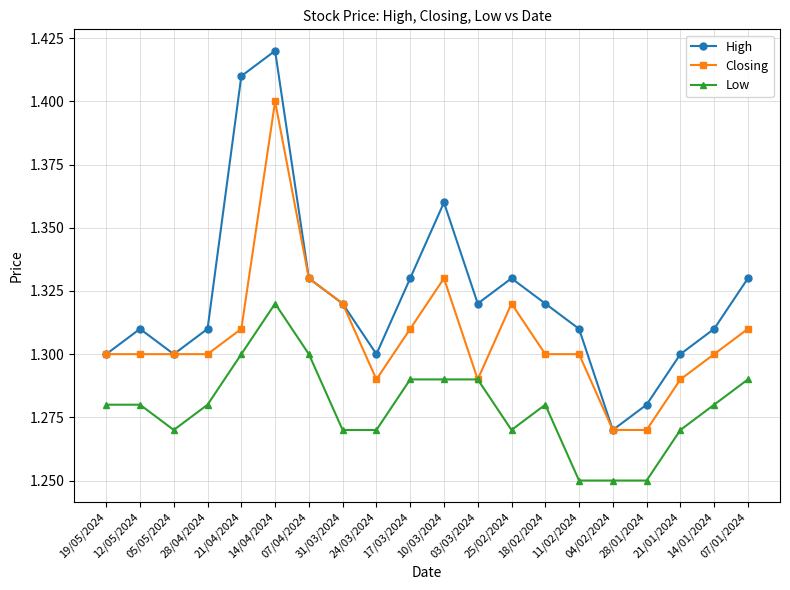

Is it true that Closing equals 1.3 at 24/03/2024?

True